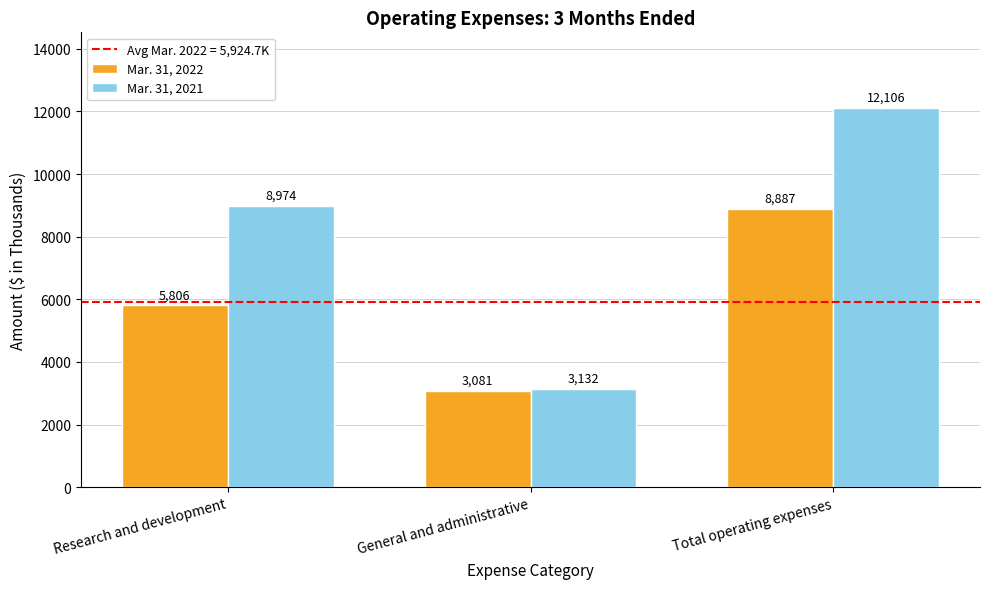

At General and administrative, list the series in order from largest to smallest.

Mar. 31, 2021, Mar. 31, 2022